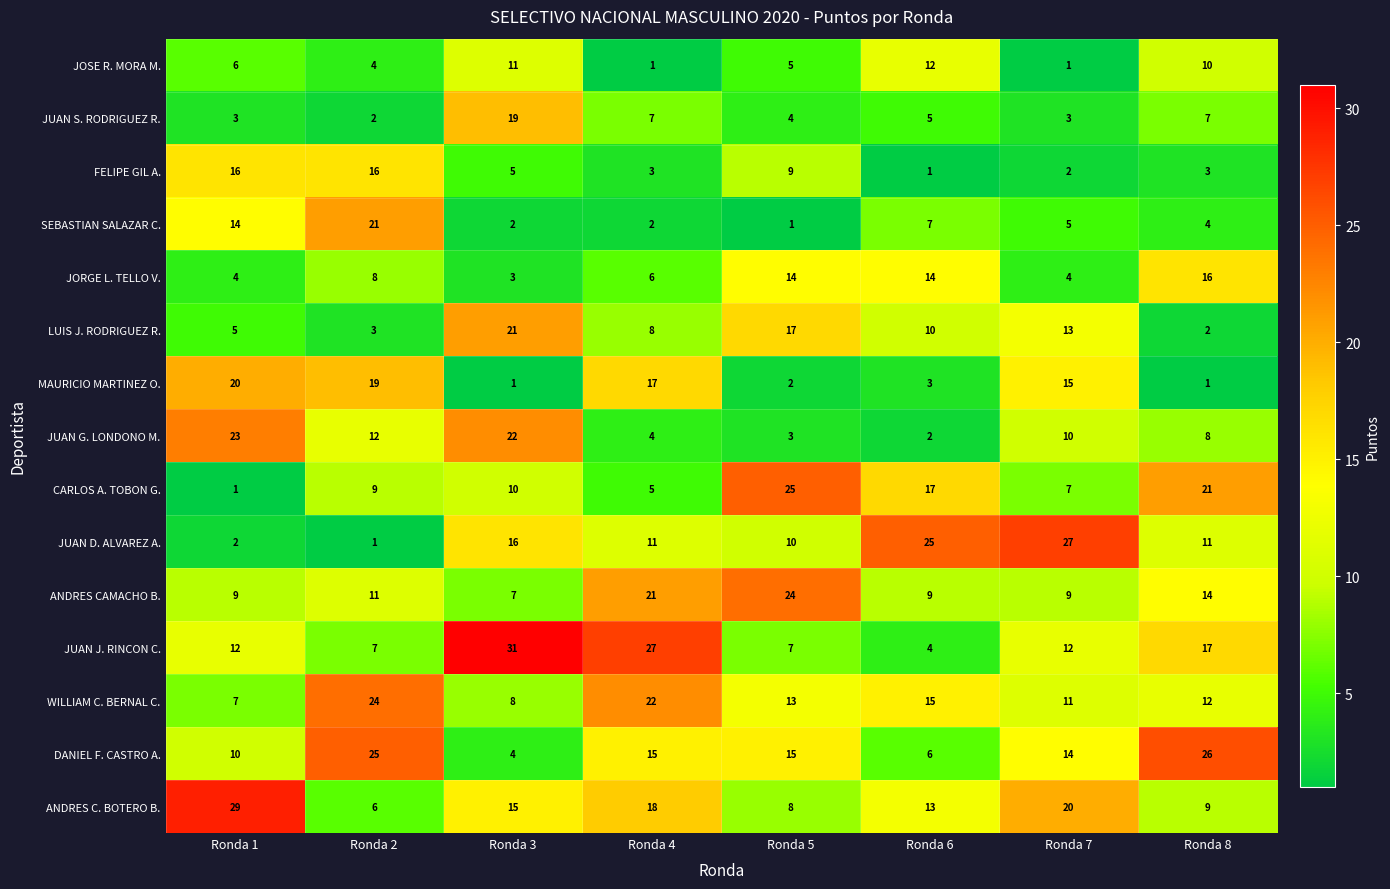

Rank the series at Ronda 5 from lowest to highest value.

SEBASTIAN SALAZAR C., MAURICIO MARTINEZ O., JUAN G. LONDONO M., JUAN S. RODRIGUEZ R., JOSE R. MORA M., JUAN J. RINCON C., ANDRES C. BOTERO B., FELIPE GIL A., JUAN D. ALVAREZ A., WILLIAM C. BERNAL C., JORGE L. TELLO V., DANIEL F. CASTRO A., LUIS J. RODRIGUEZ R., ANDRES CAMACHO B., CARLOS A. TOBON G.